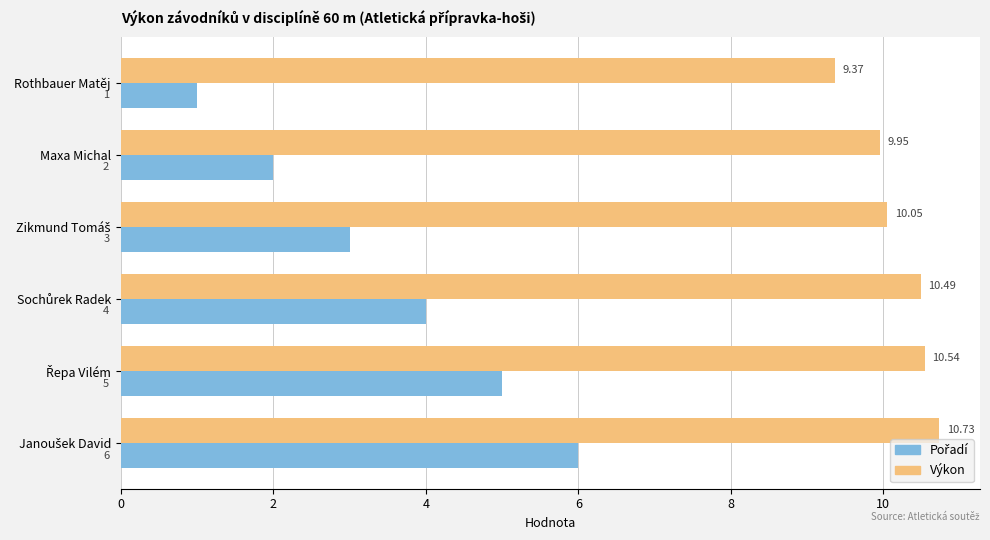

What is the average value of the Výkon series?

10.2